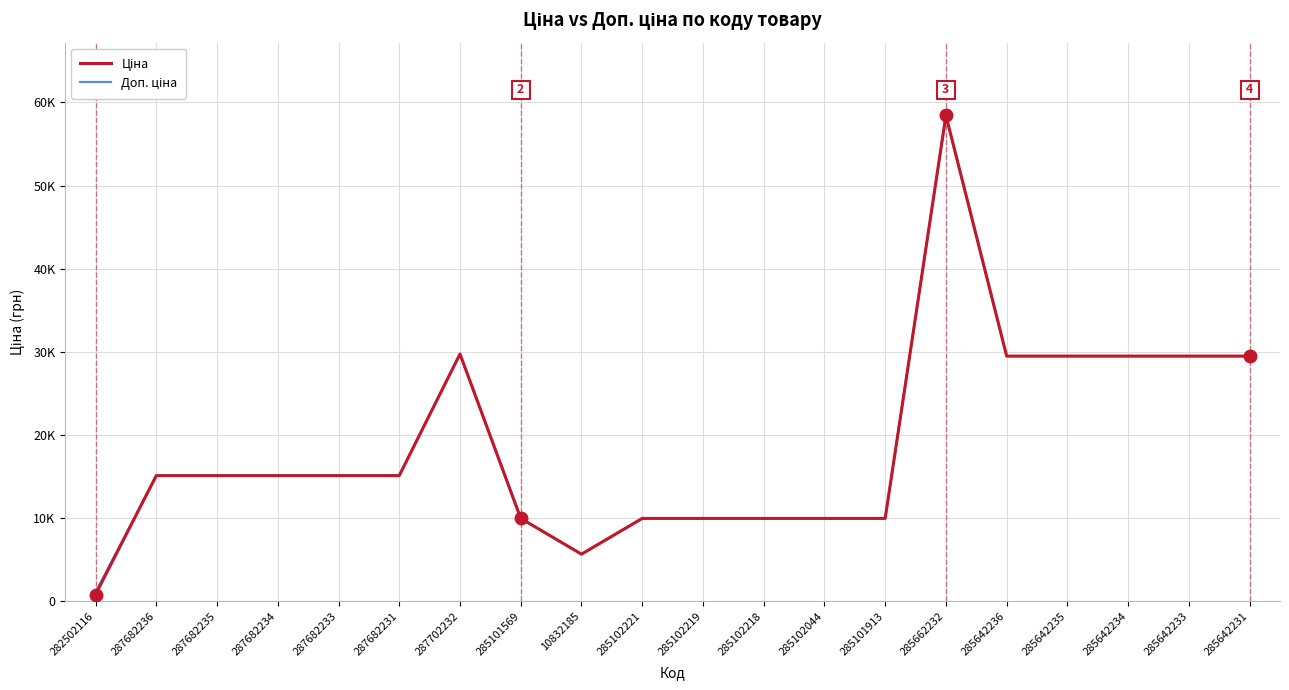

What is the minimum value shown in the chart?

818.5